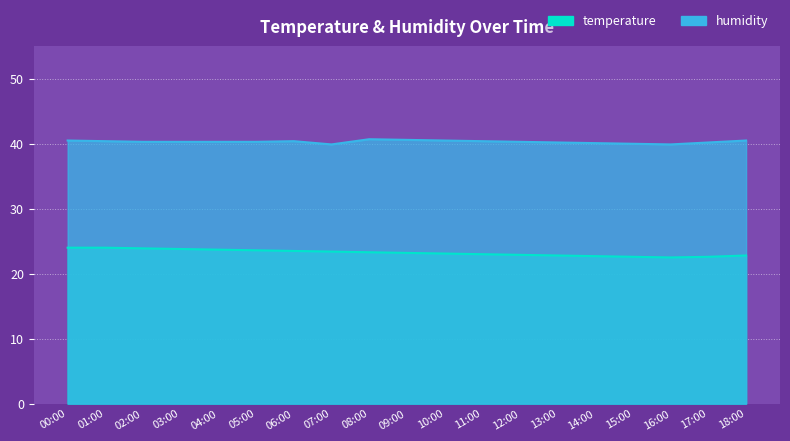

True or false: temperature and humidity cross at least once.

False